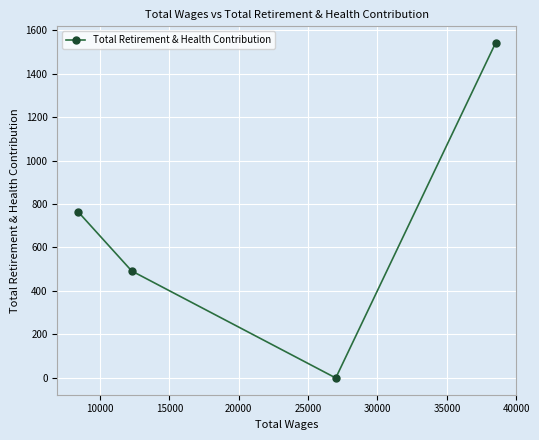

True or false: the data has more than 2 interior local peaks.

False